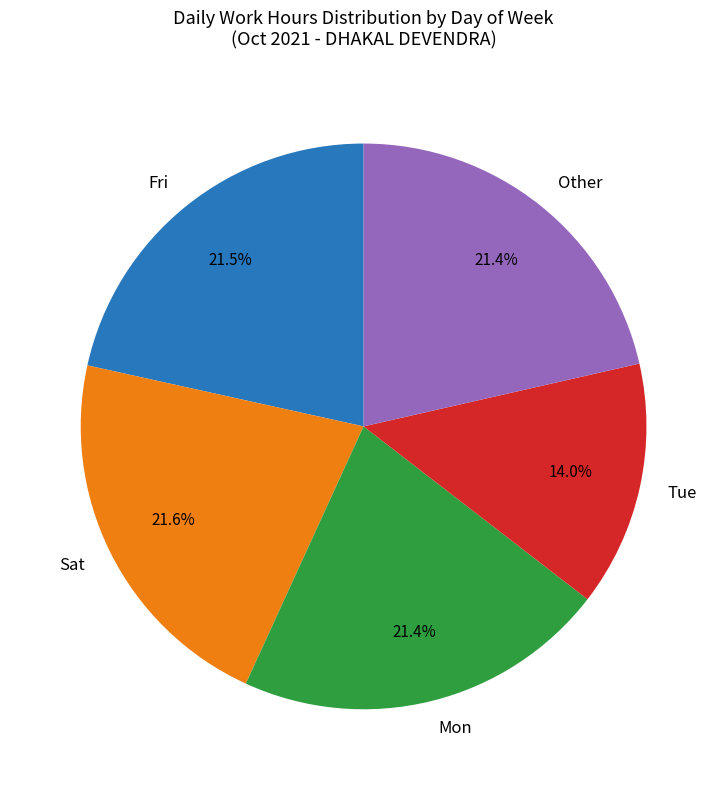

How much of the chart is everything except Sat?

78.4%